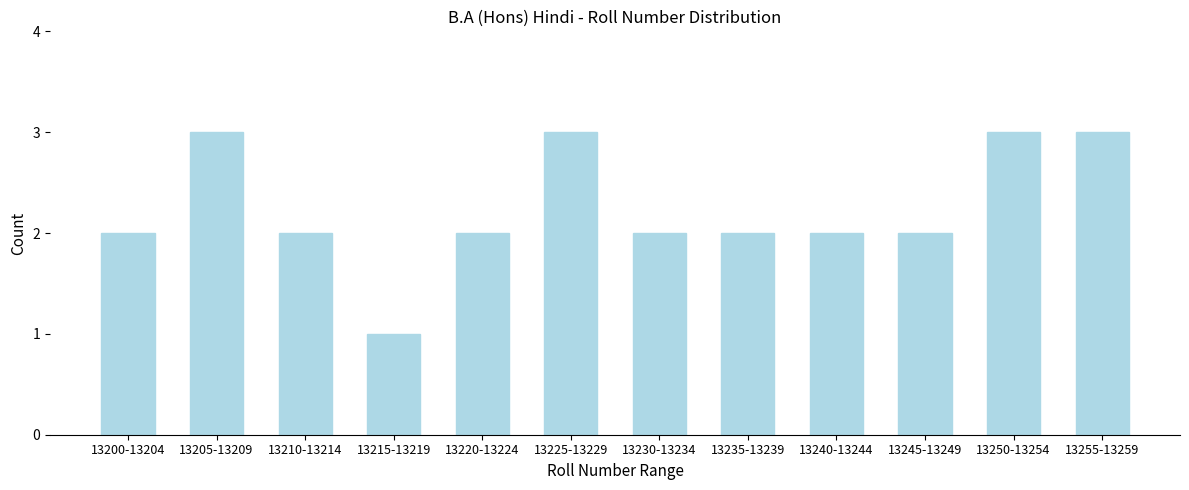

Reading left to right, what are all the values shown in this chart?

13200-13204=2	13205-13209=3	13210-13214=2	13215-13219=1	13220-13224=2	13225-13229=3	13230-13234=2	13235-13239=2	13240-13244=2	13245-13249=2	13250-13254=3	13255-13259=3